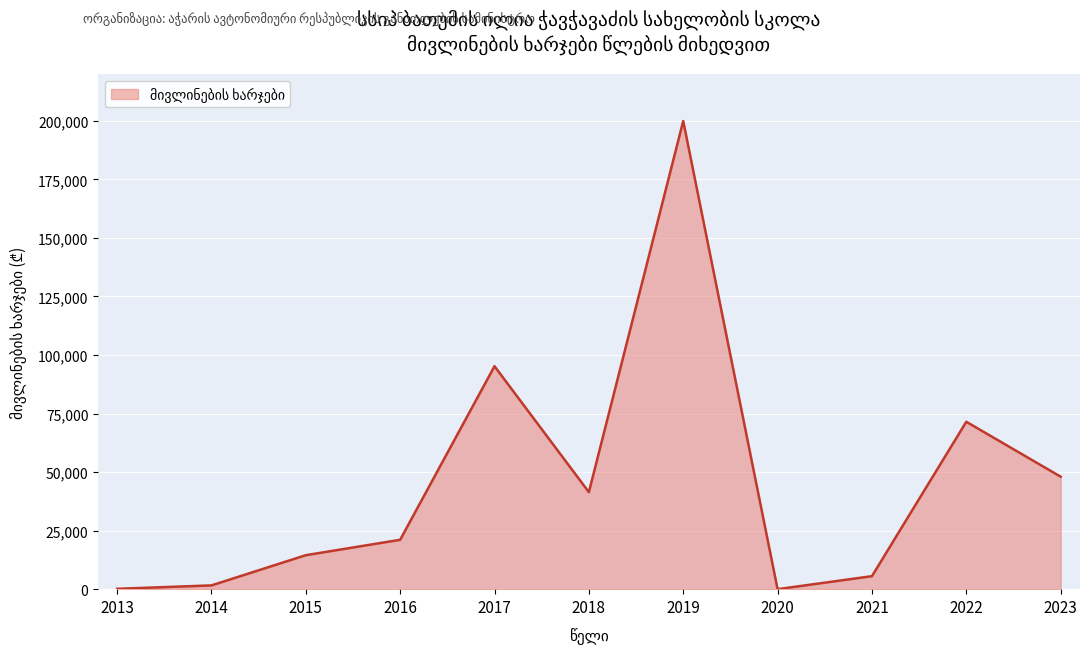

Does the chart have visible grid lines?

Yes